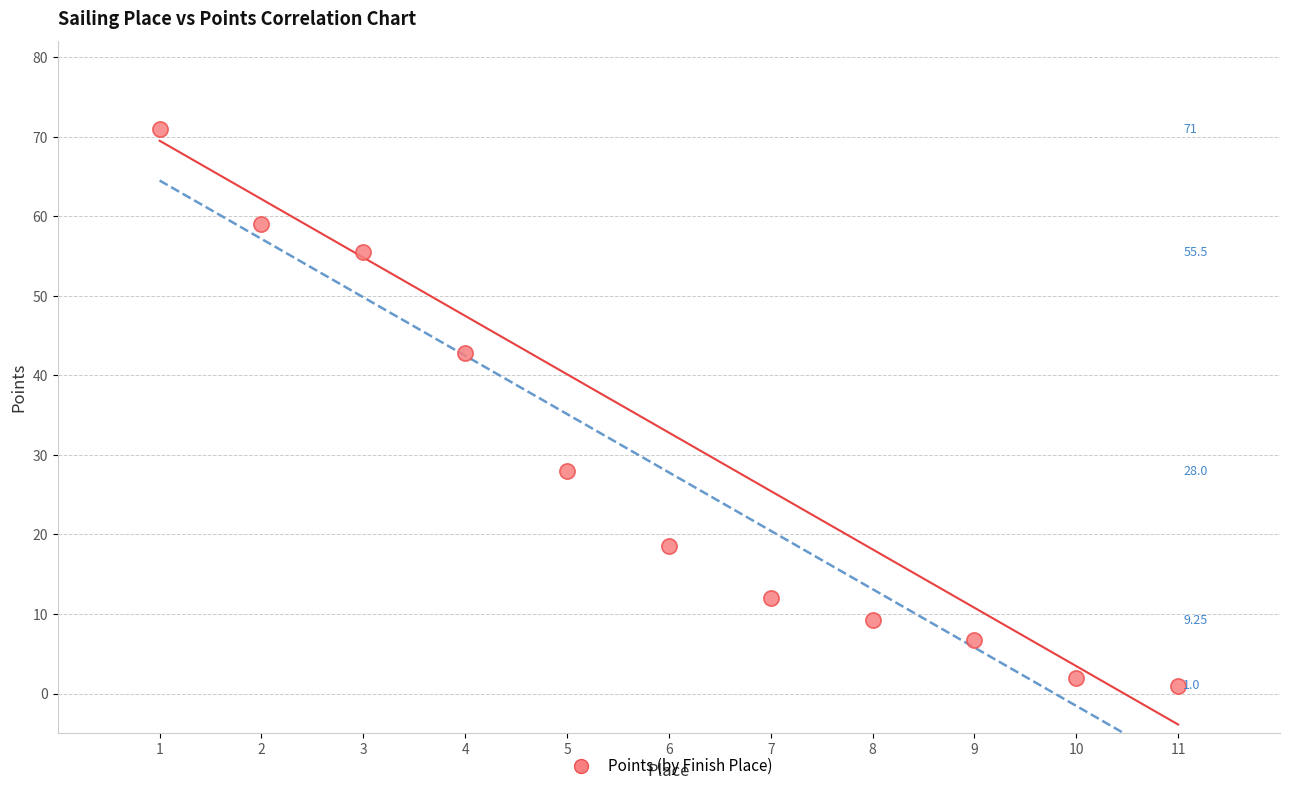

What is the range of Y values (max minus min)?

70.0